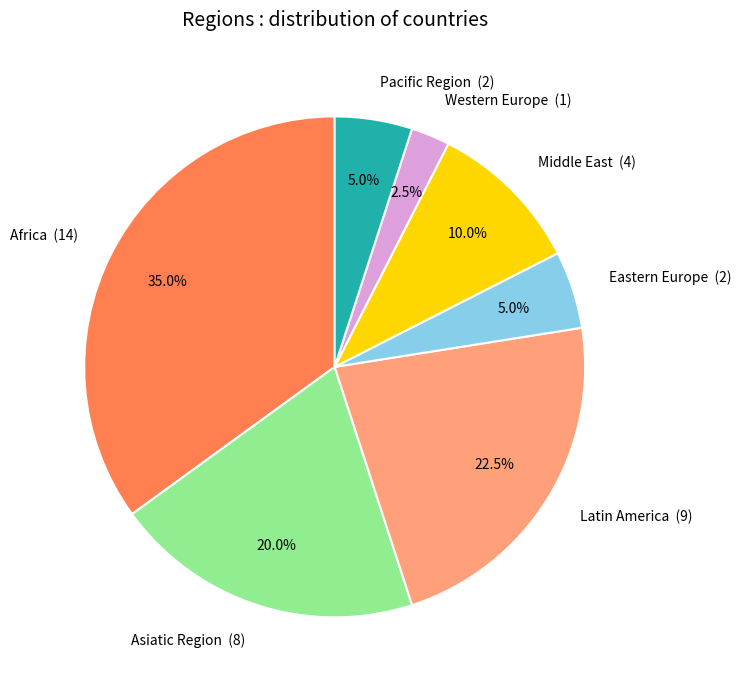

Approximately how many times larger is the value at Pacific Region compared to Middle East?

0.5